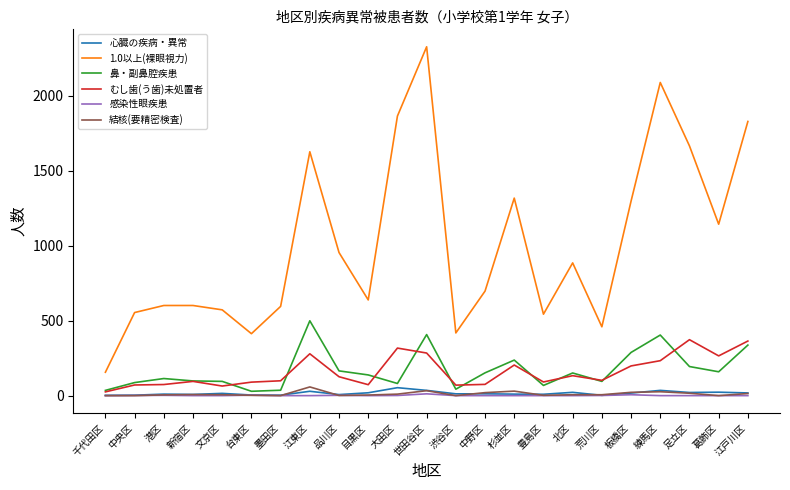

True or false: 1.0以上(裸眼視力) and 心臓の疾病・異常 intersect in this chart.

False